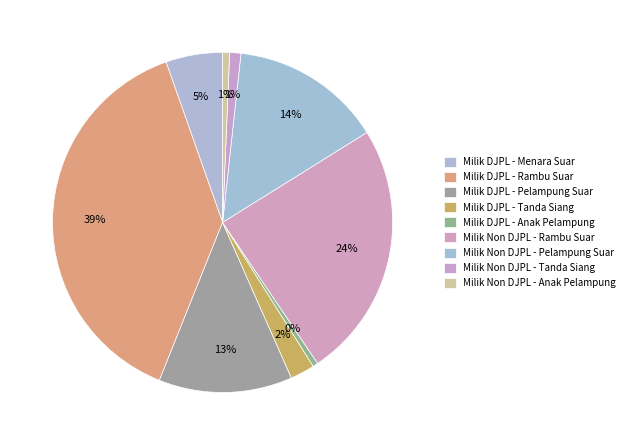

Does any single category account for the majority?

No